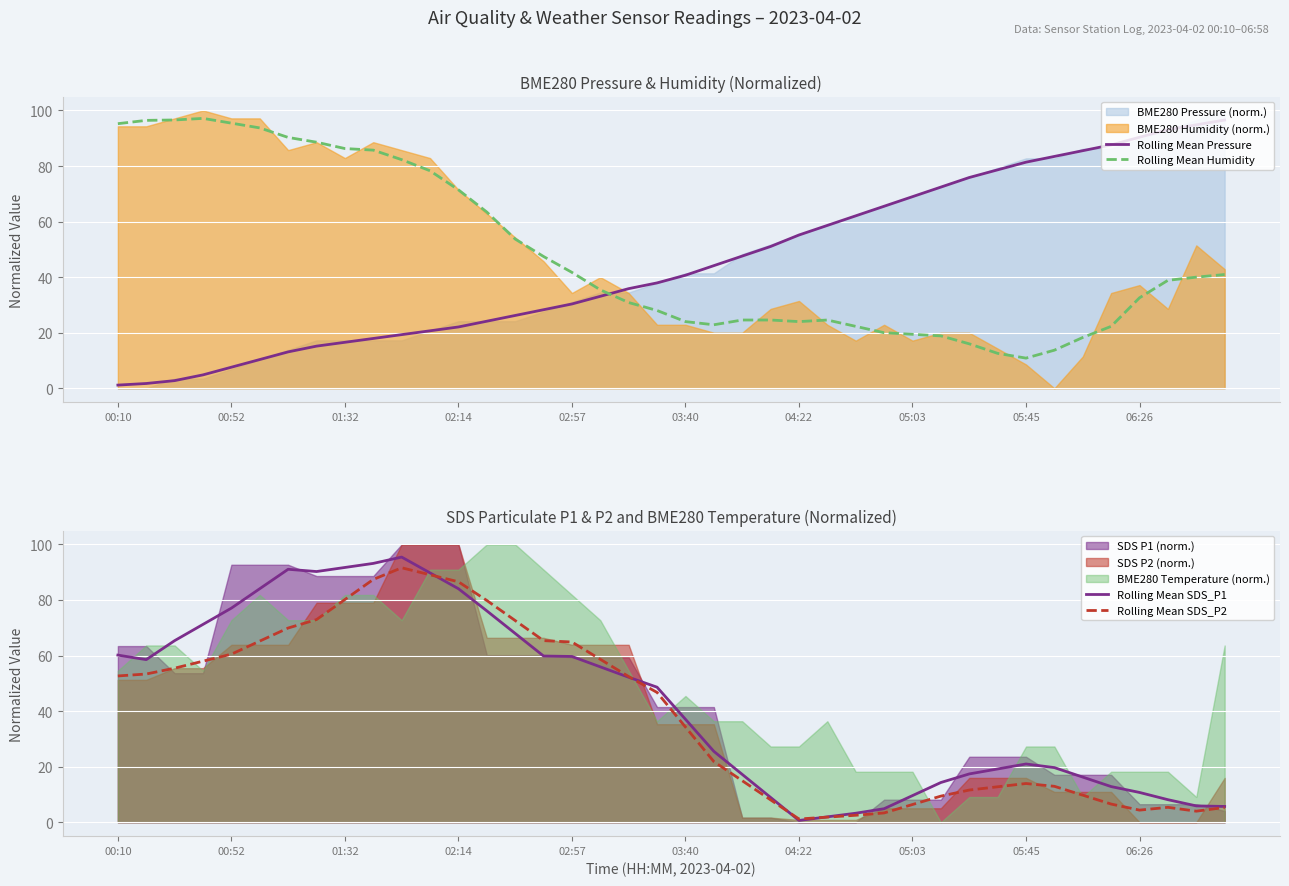

Is the value of Rolling Mean Humidity at 04:22 greater than the value of Rolling Mean Pressure at 02:57?

No